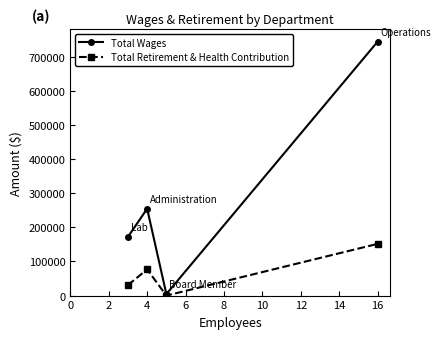

Rank the series by their average value, from lowest to highest.

Total Retirement & Health Contribution, Total Wages